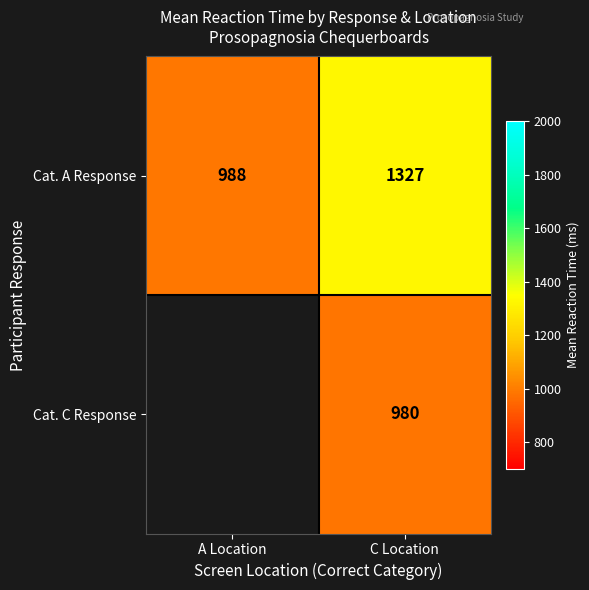

How many data points does each series have?

2